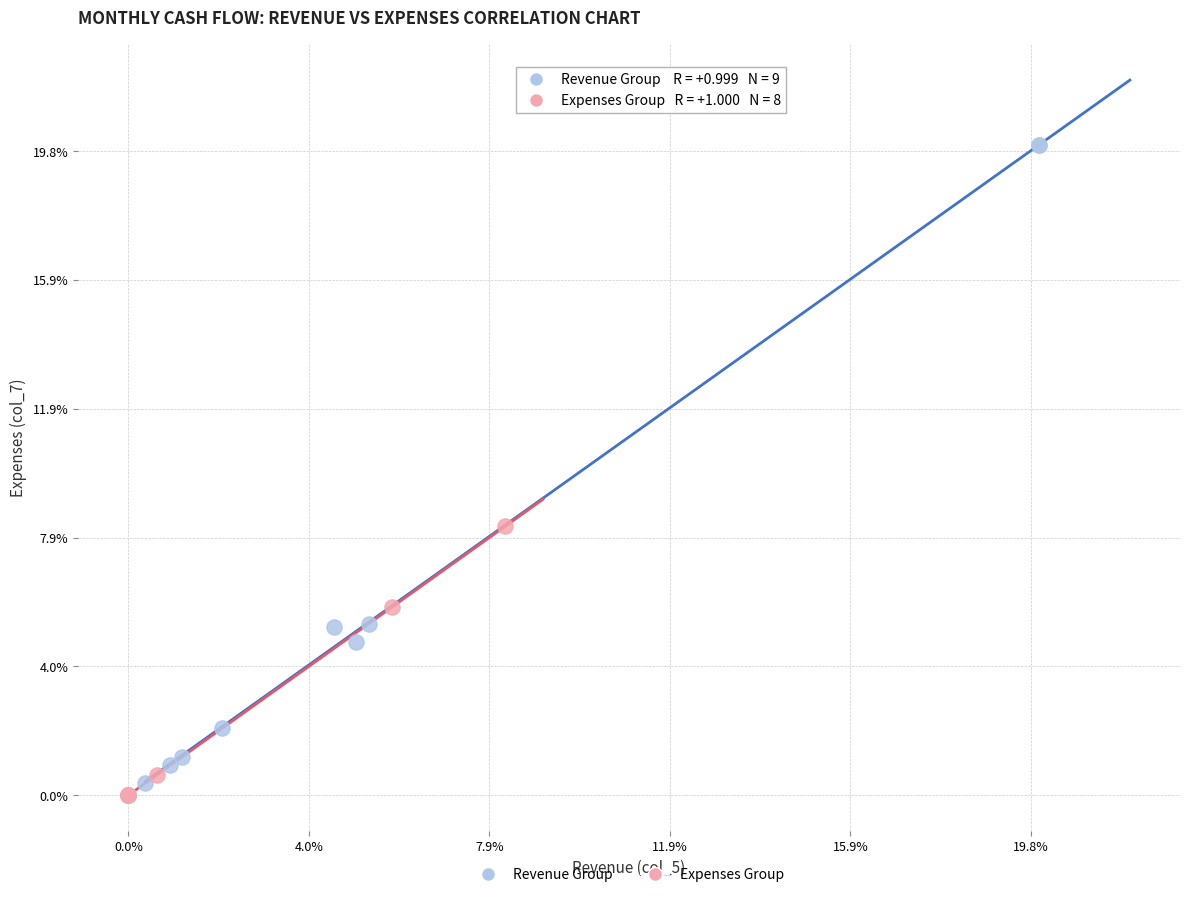

What are all the series names shown in the legend?

Revenue Group, Expenses Group